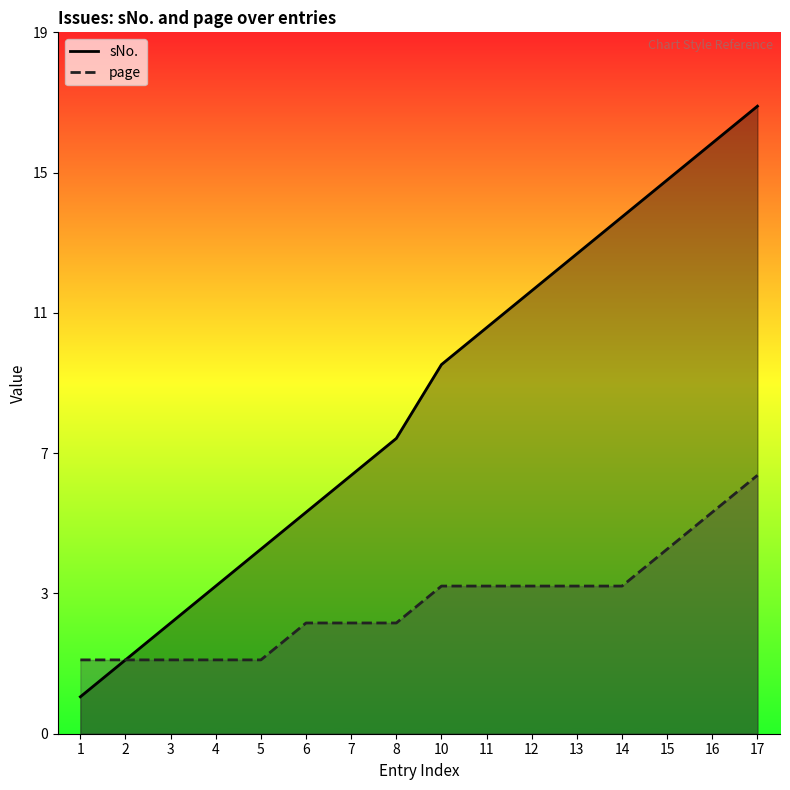

At which label does sNo. reach its peak?

17